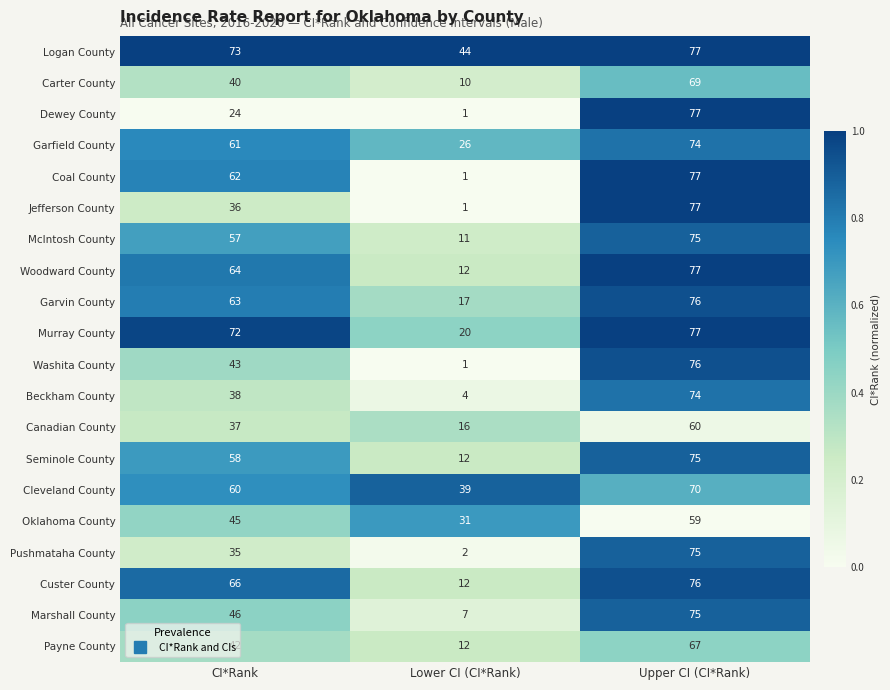

Which category has the highest value in the Oklahoma County series?

Upper CI (CI*Rank)